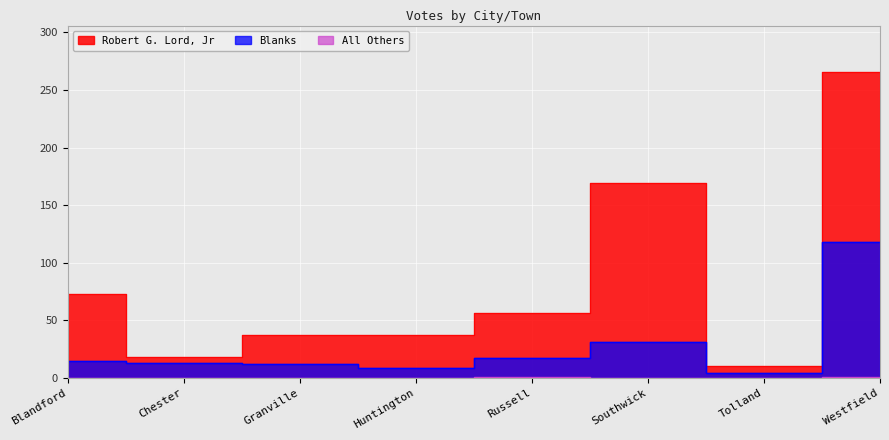

At Blandford, list the series in order from smallest to largest.

All Others, Blanks, Robert G. Lord, Jr